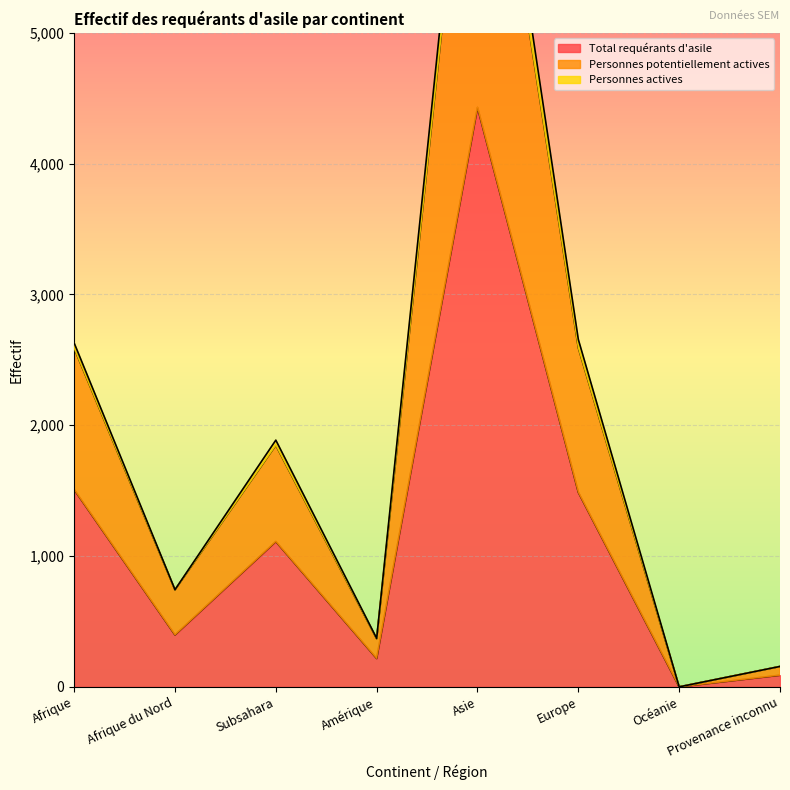

Between Océanie and Subsahara, which is larger?

Subsahara